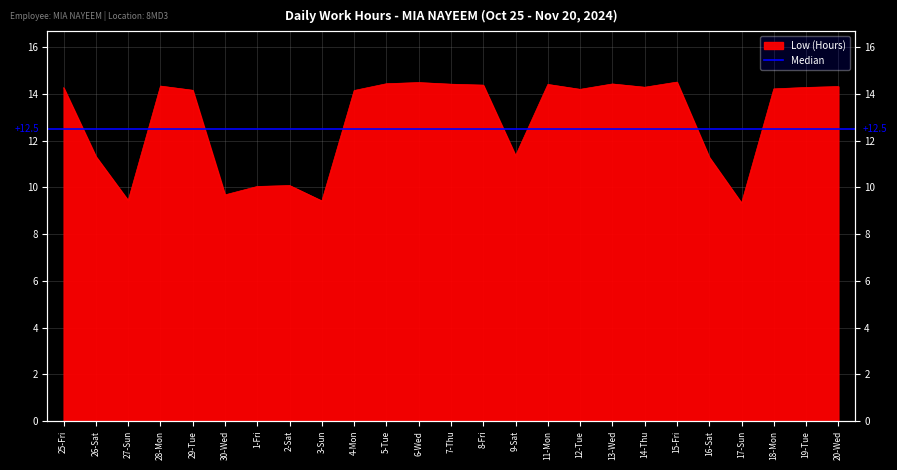

How many categories are shown in the chart?

25